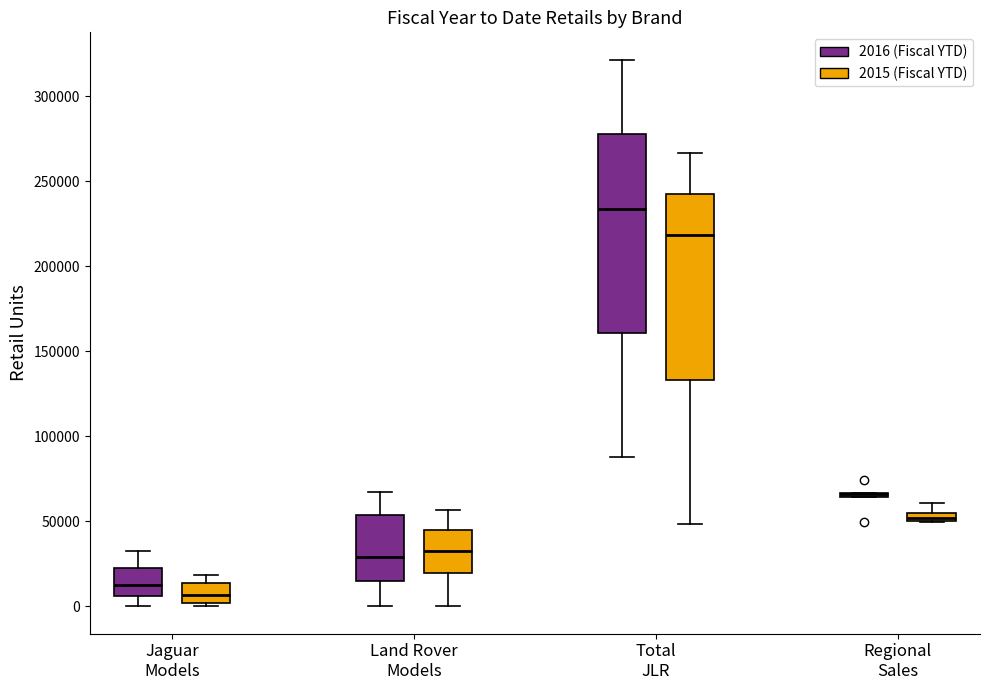

Which box is the tallest, from its lower edge to its upper edge?

Total JLR (2016 (Fiscal YTD))